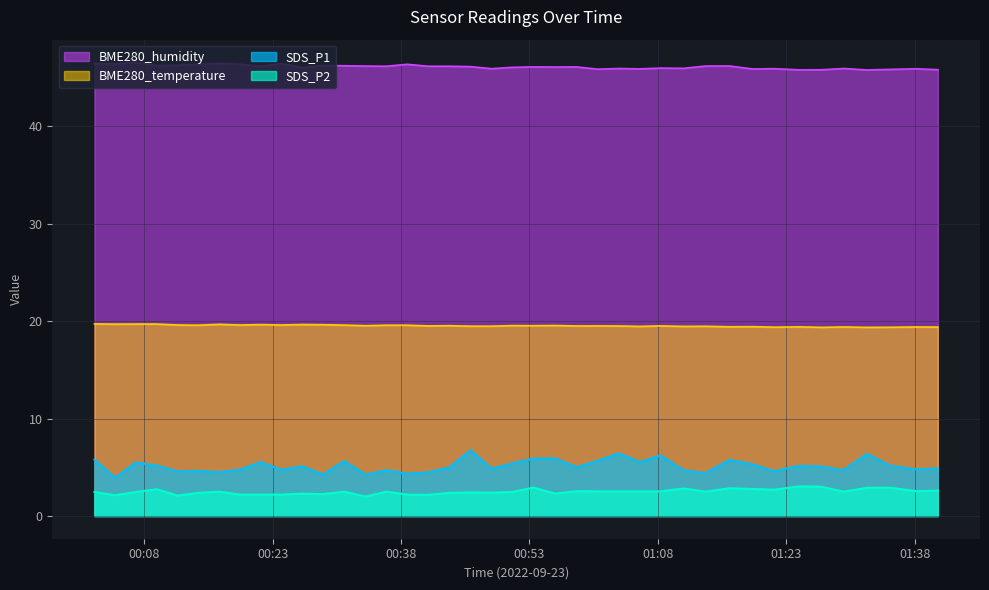

What is the difference between the maximum and minimum values in the SDS_P2 series?

1.0